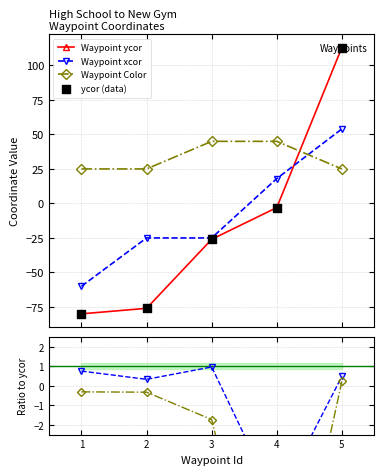

Is the value of xcor/ycor at 5 greater than the value of Waypoint Color at 3?

No